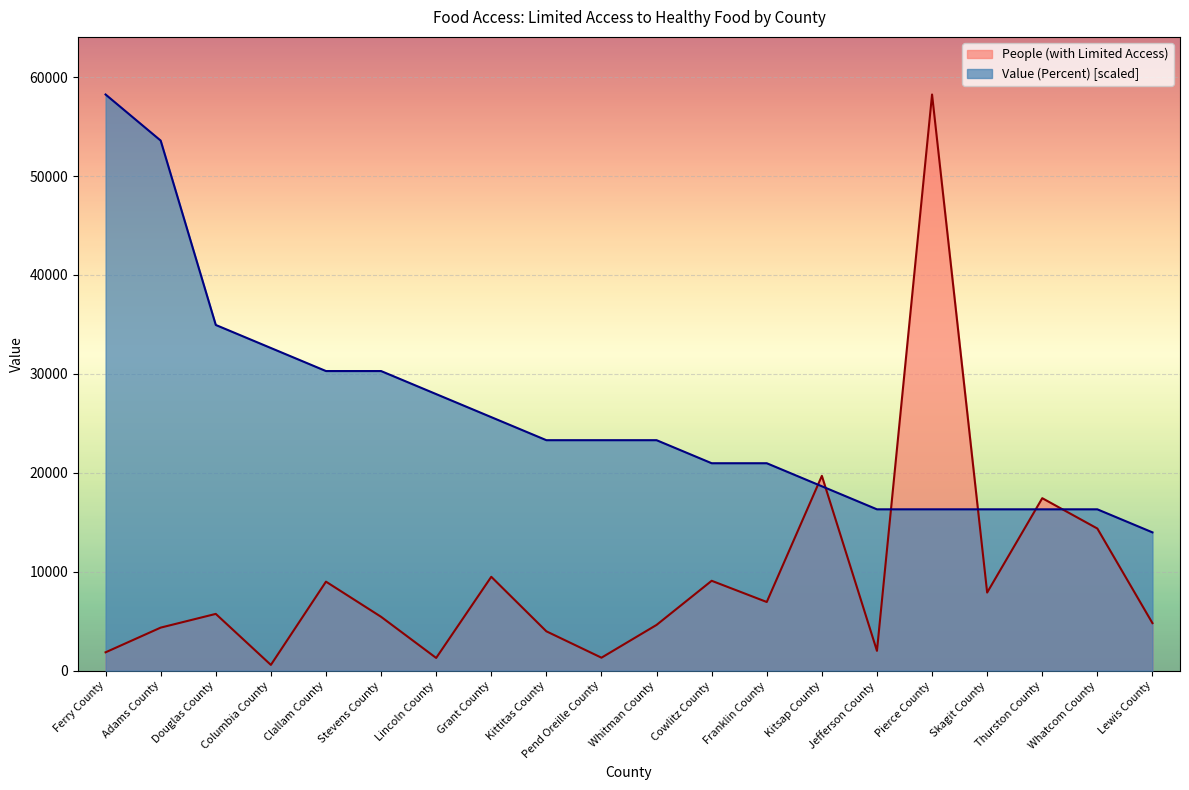

What is the minimum value shown in the chart?

580.0